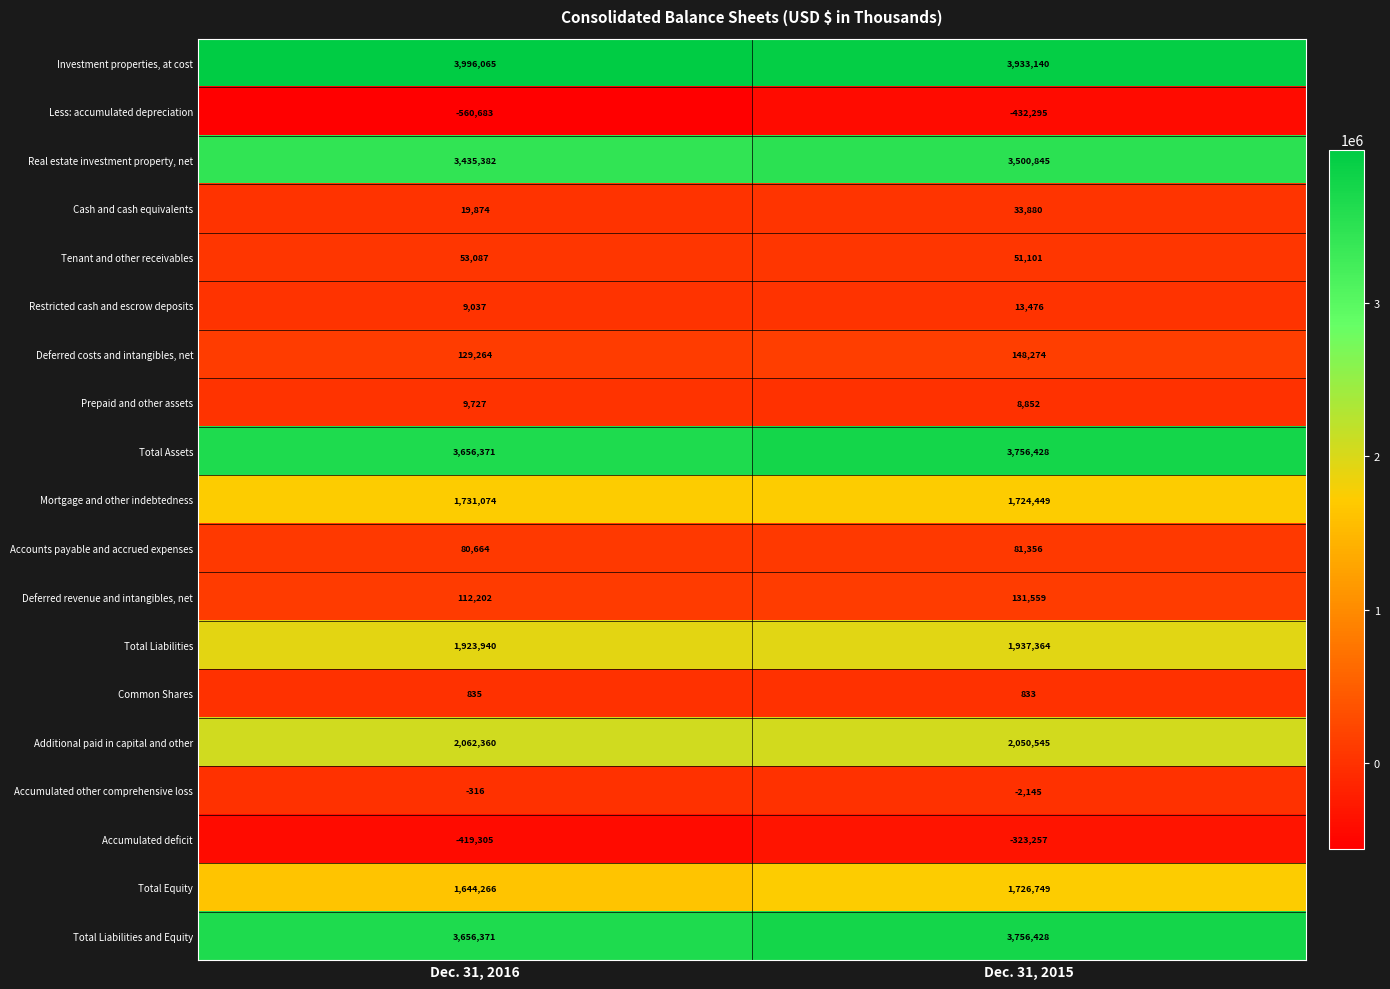

What is the average value of the Less: accumulated depreciation series?

-496489